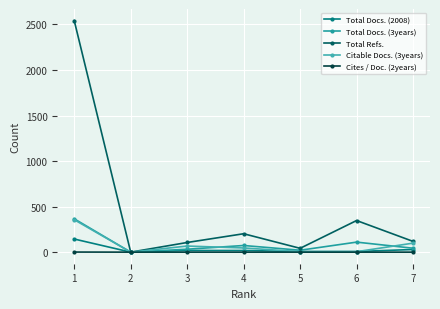

True or false: Total Docs. (2008) has more than 1 interior local peaks.

False